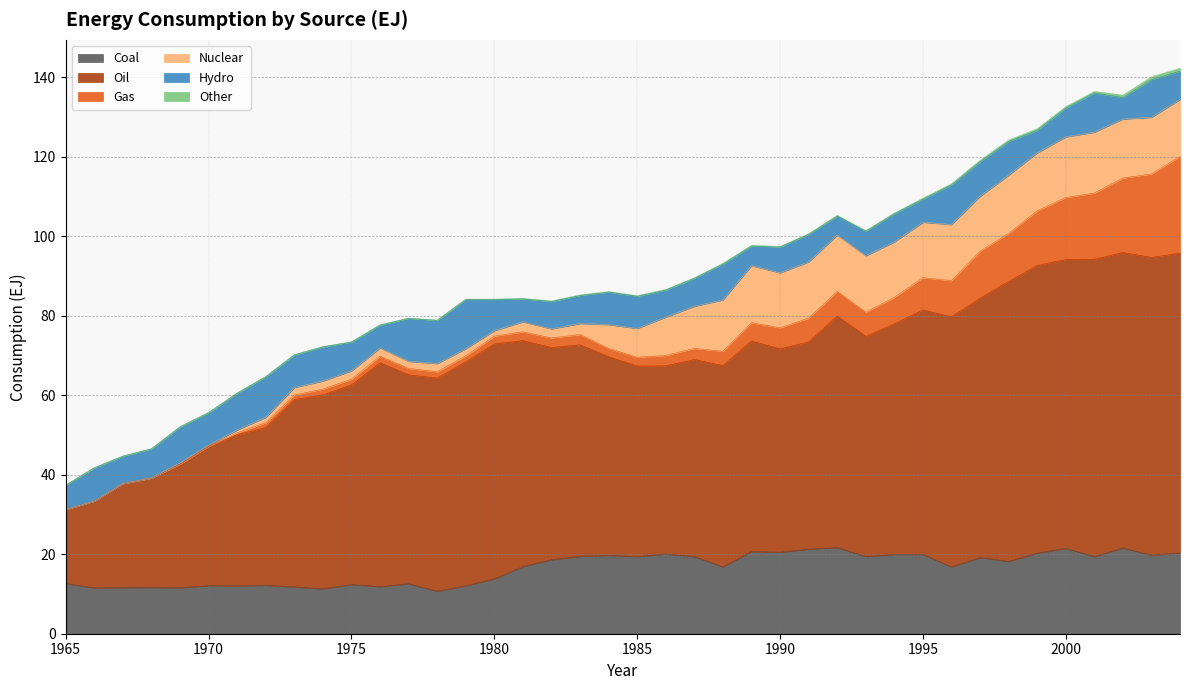

What are all the series names shown in the legend?

Hydro, Nuclear, Gas, Oil, Coal, Other